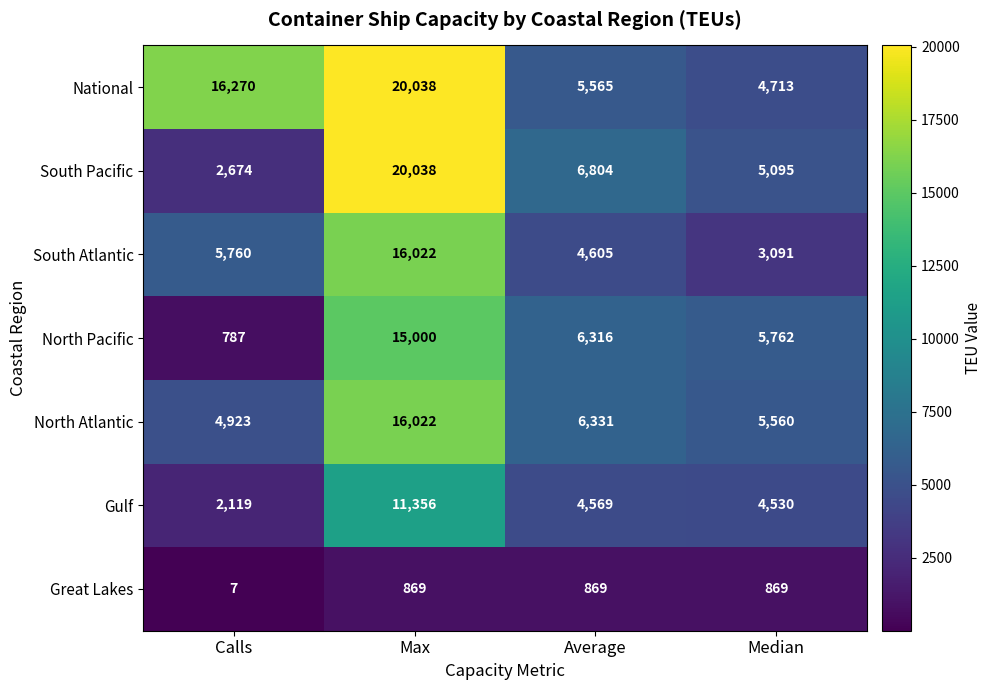

The value of Great Lakes at Max is 869. True or false?

True